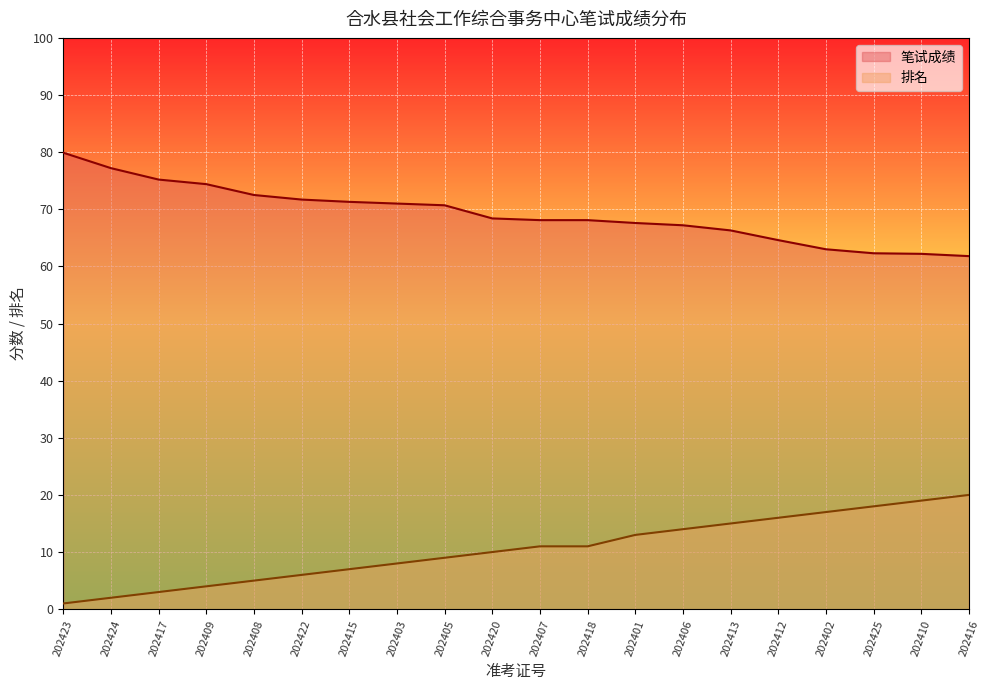

How many data points in 排名 are less than 11?

10